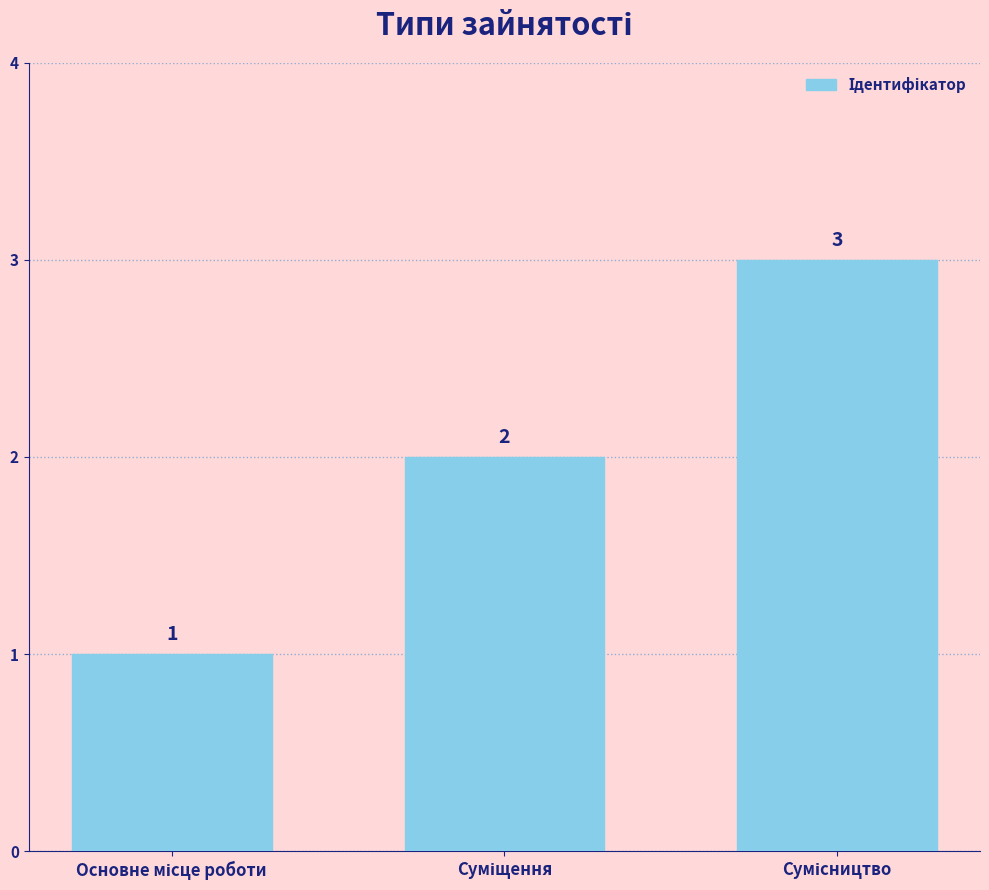

What is the value of the 1st bar from the left?

1